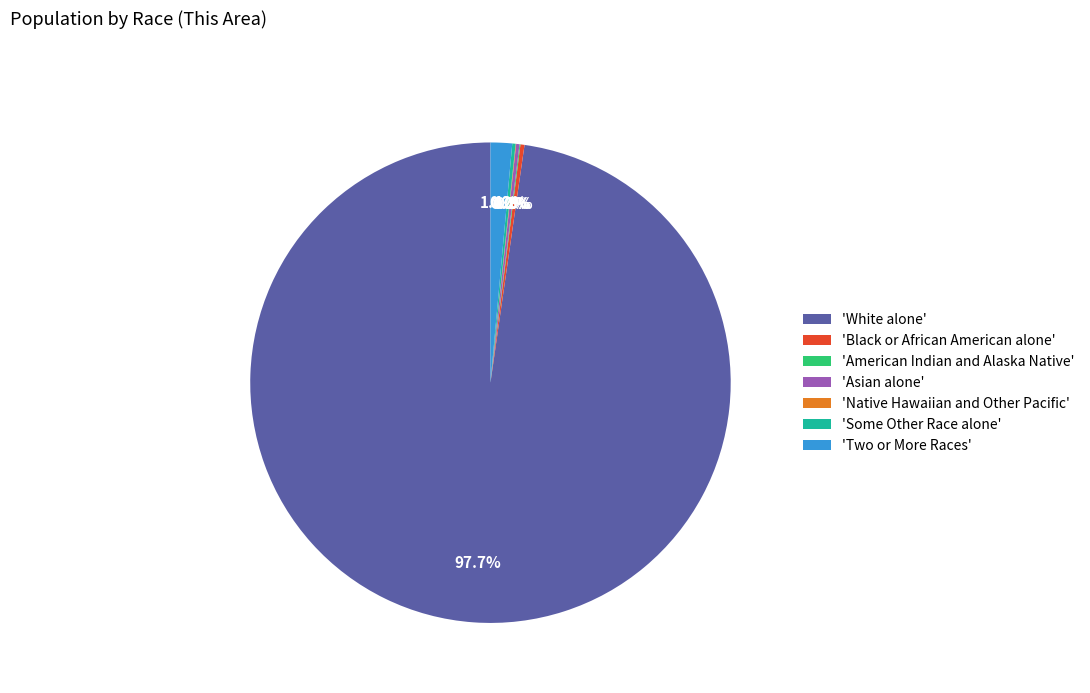

Combined, what portion of the pie is 'Two or More Races' and 'White alone'?

99.2%